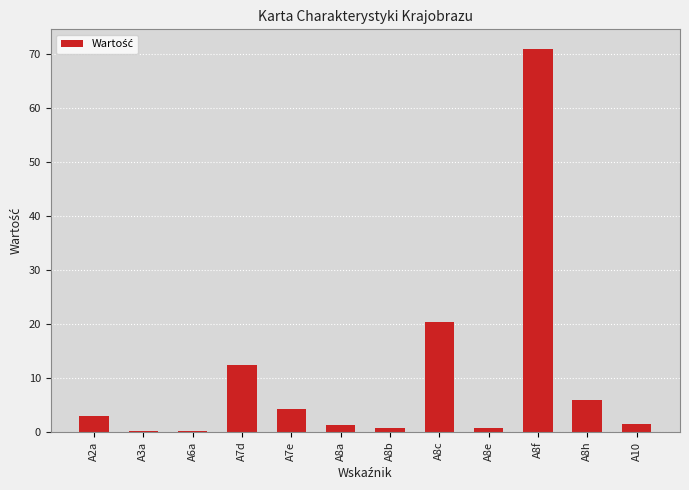

How many distinct data groups are displayed?

1